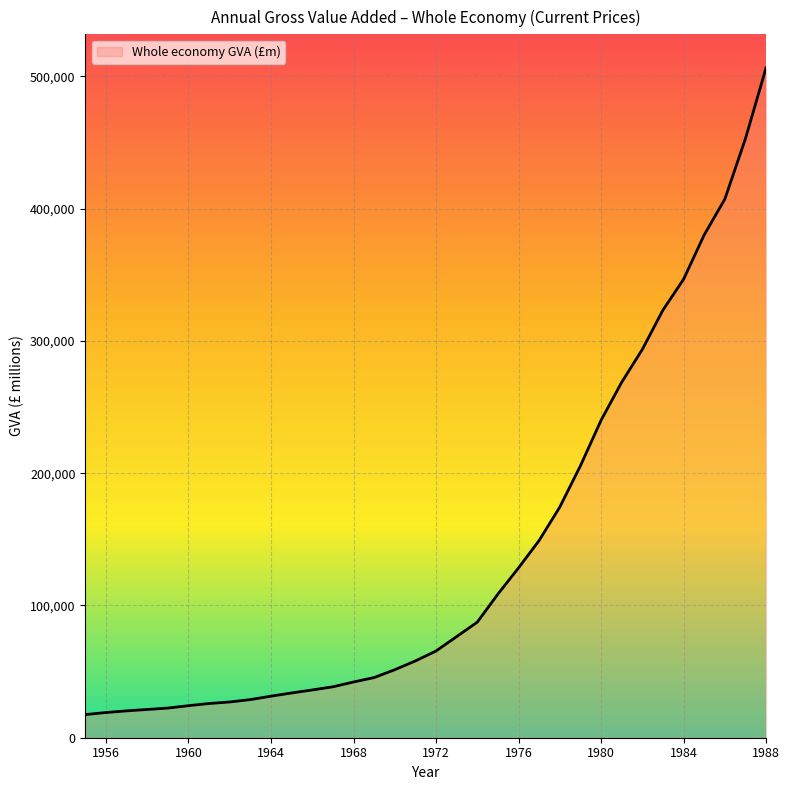

Does the chart display data point markers on the line(s)?

No